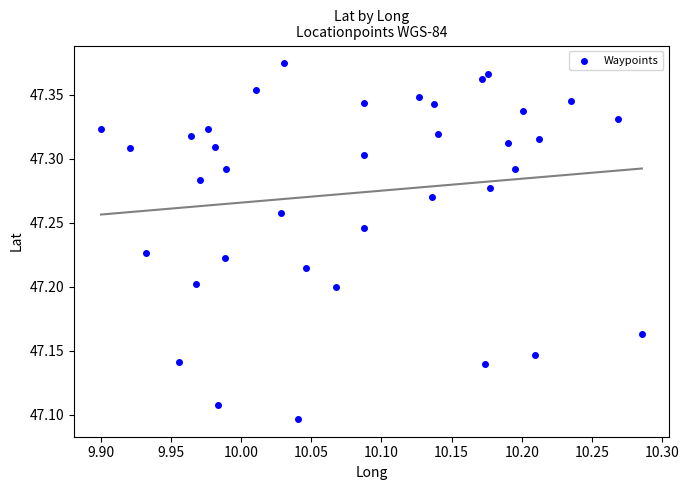

What is the range of Y values (max minus min)?

0.3